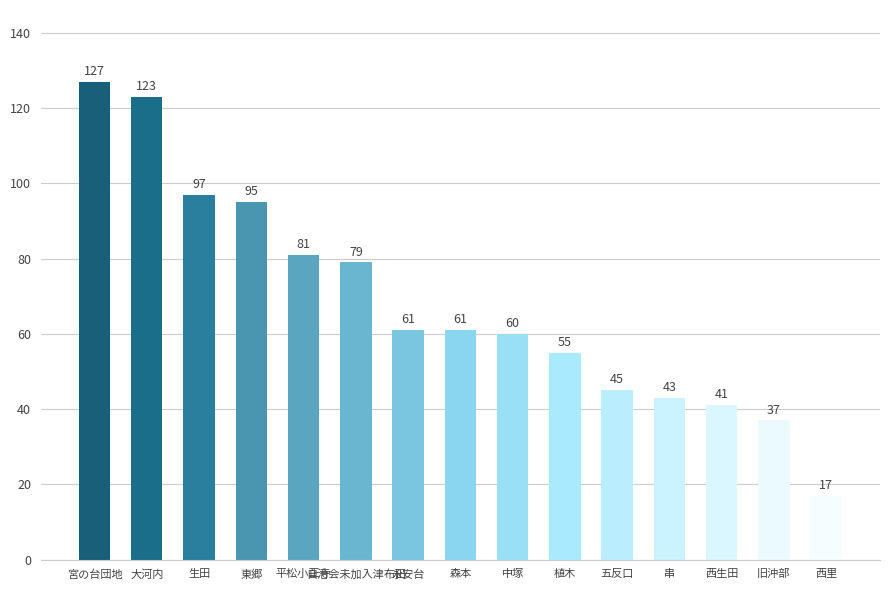

How many values are below 61?

7